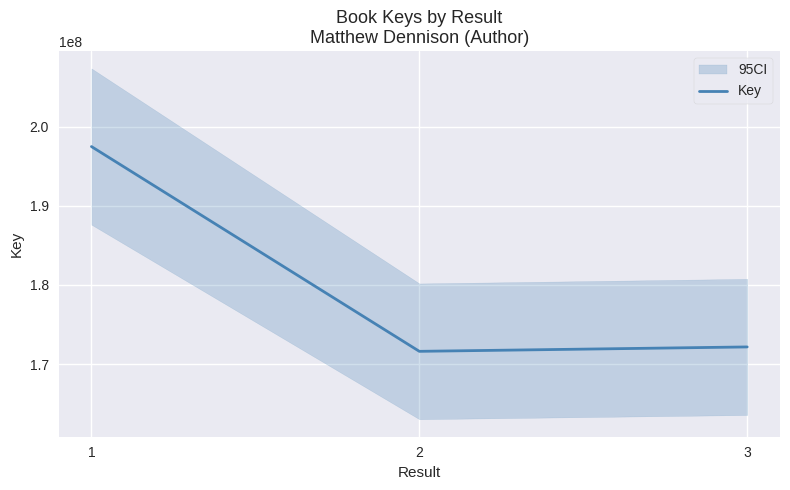

Which label corresponds to the largest value in the chart?

1